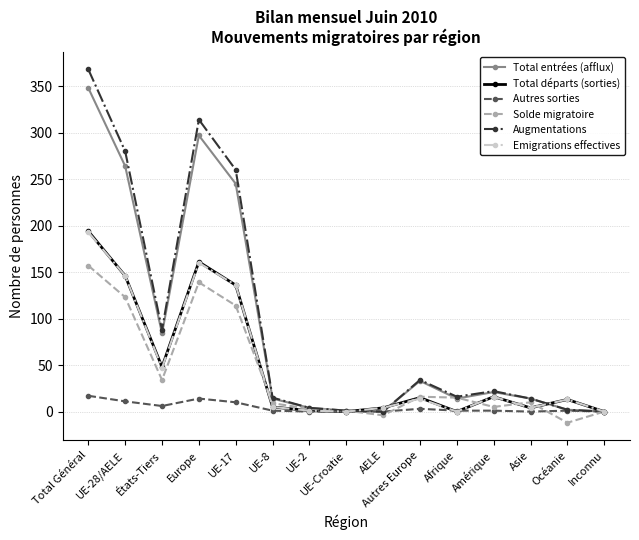

True or false: Total entrées (afflux) has more than 1 points higher than both neighbors.

True